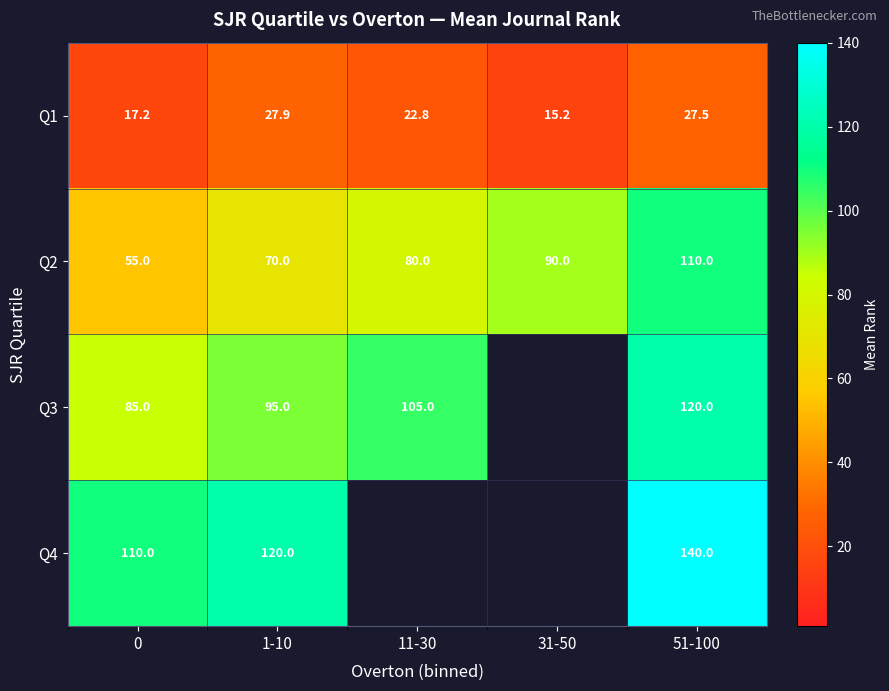

What is the difference between the highest and lowest values at 11-30?

82.2